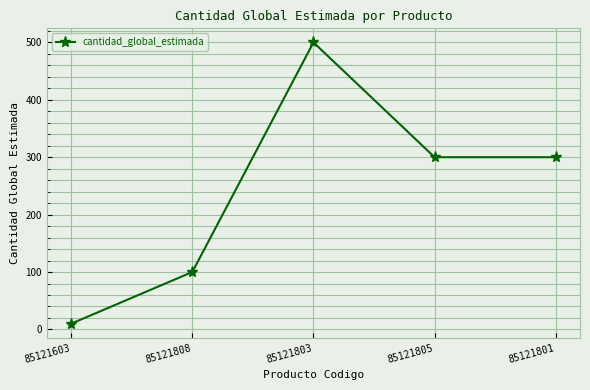

Which has a higher value, 85121808 or 85121603?

85121808